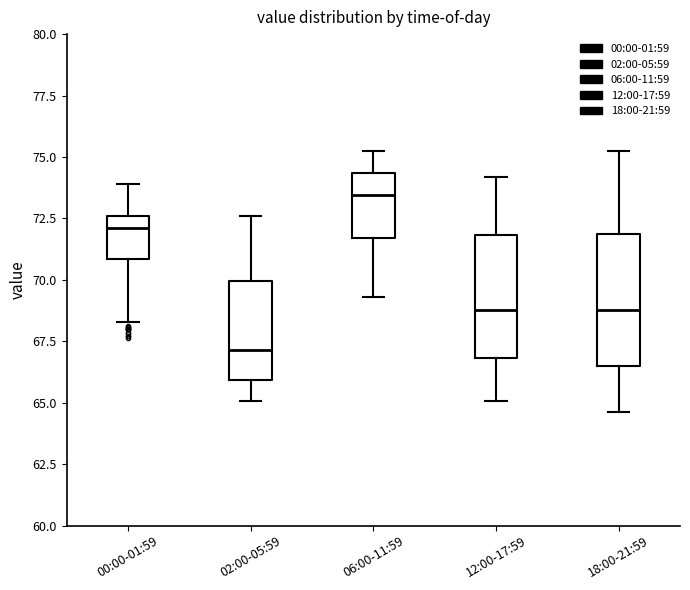

Reading left to right, transcribe this box plot: for each box, give where its median line is, the range the box spans, and where its two whiskers end, as read against the y-axis. The values are not printed on the chart, so give them approximately, as read against the axis.

00:00-01:59: median 72.0, box 71.0 to 72.5, whiskers 68.5 to 74.0
02:00-05:59: median 67.0, box 66.0 to 70.0, whiskers 65.0 to 72.5
06:00-11:59: median 73.5, box 71.5 to 74.5, whiskers 69.5 to 75.0
12:00-17:59: median 69.0, box 67.0 to 72.0, whiskers 65.0 to 74.0
18:00-21:59: median 69.0, box 66.5 to 72.0, whiskers 64.5 to 75.0